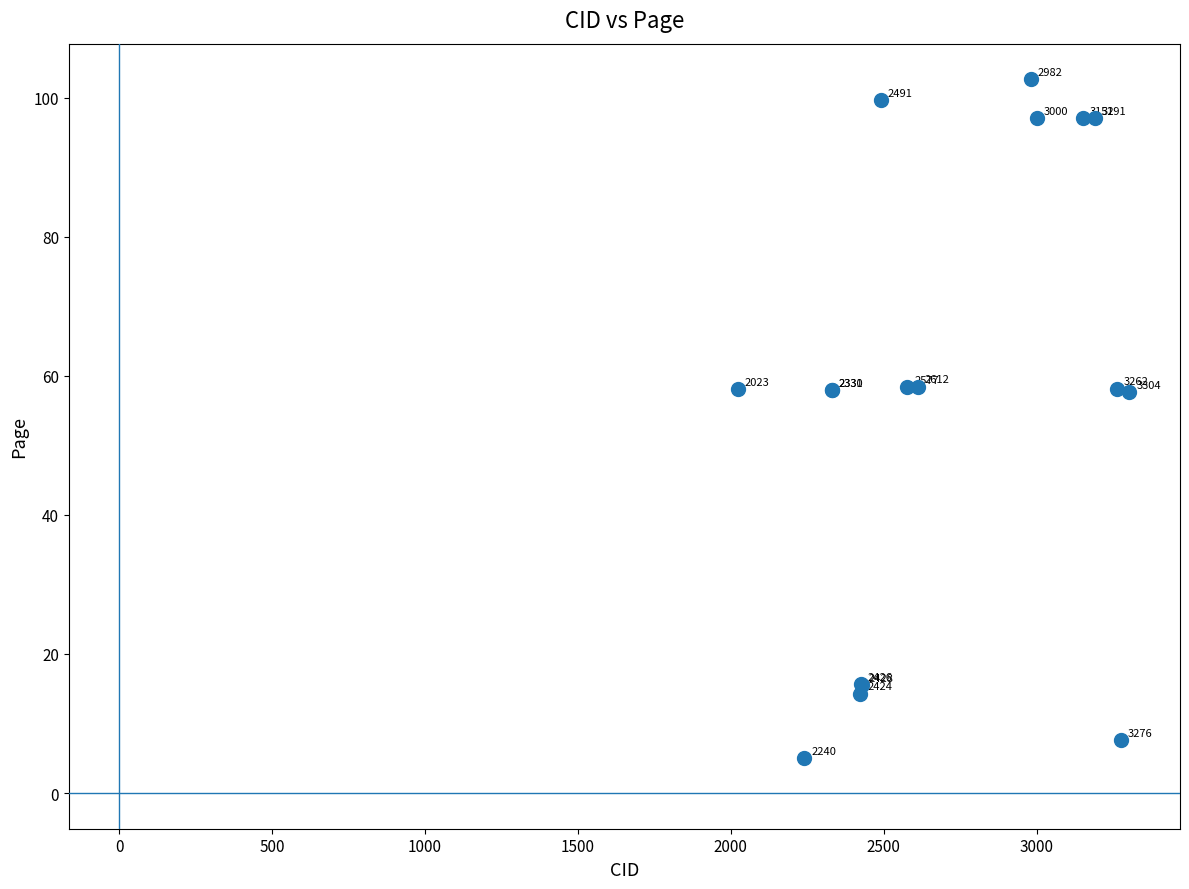

What Y value in the scatter plot is closest to 53?

57.6